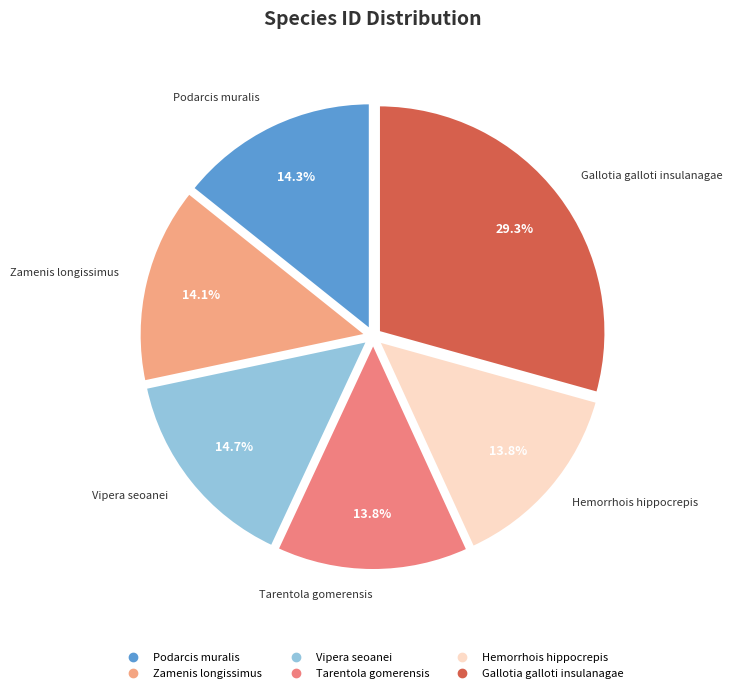

What percentage is the Tarentola gomerensis slice, to the nearest percent?

14%